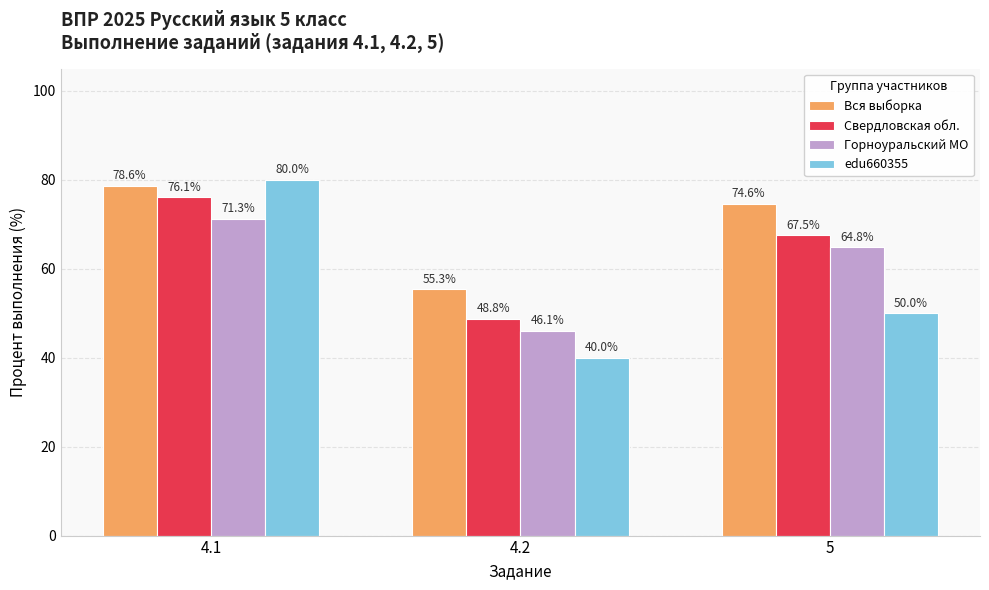

How many bars are there in each group?

4